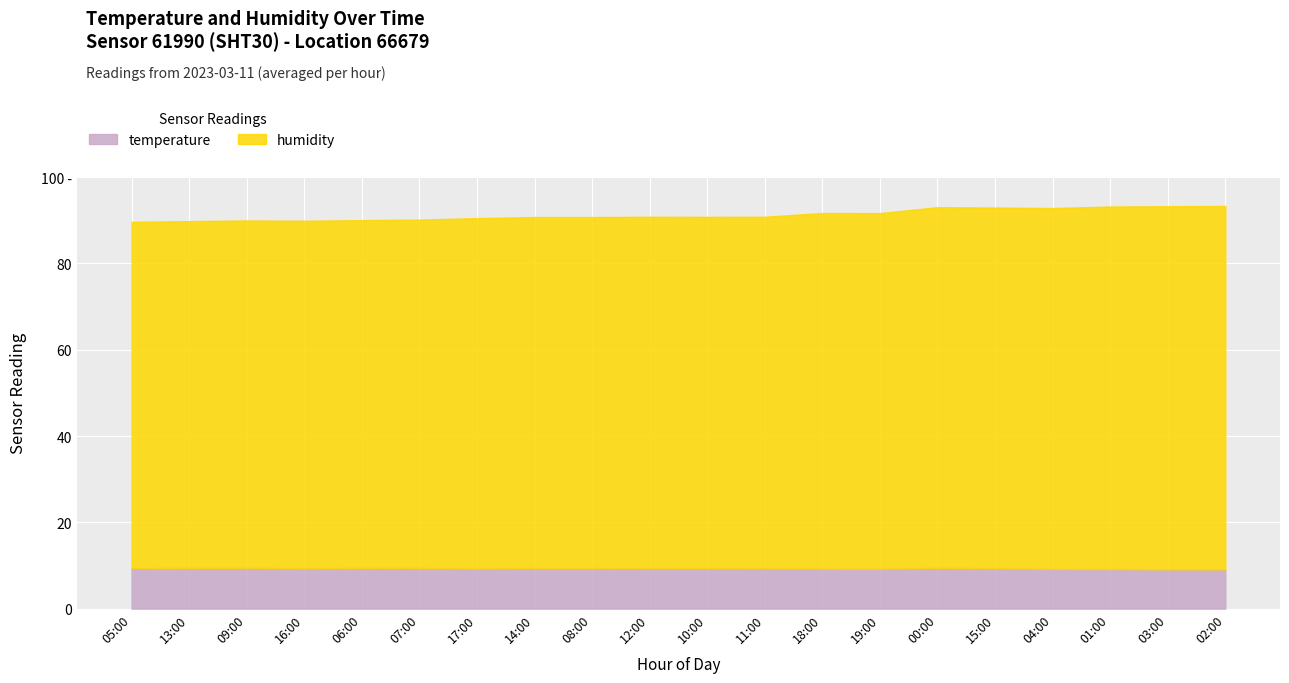

How many interior local peaks does the humidity series have?

4